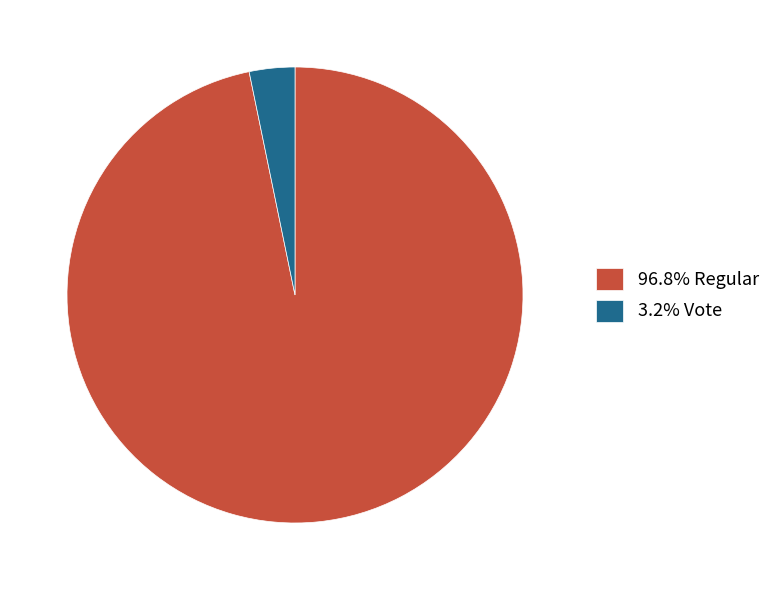

Do 96.8% Regular and 3.2% Vote together represent more than half of the pie?

Yes